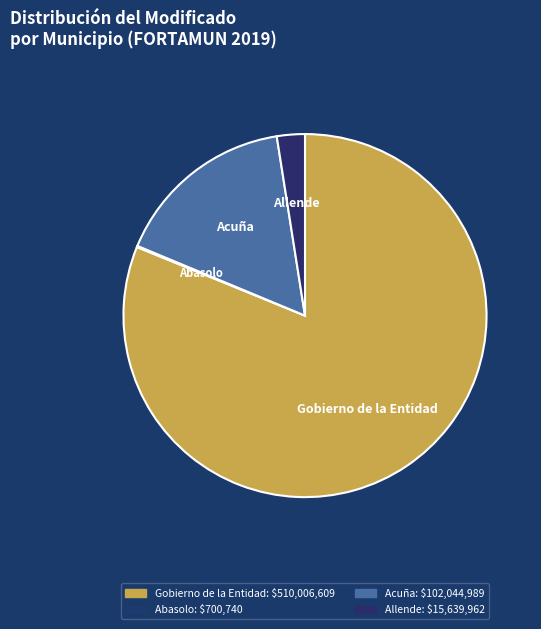

To the nearest percent, what is the combined percentage of Gobierno de la Entidad and Allende?

84%